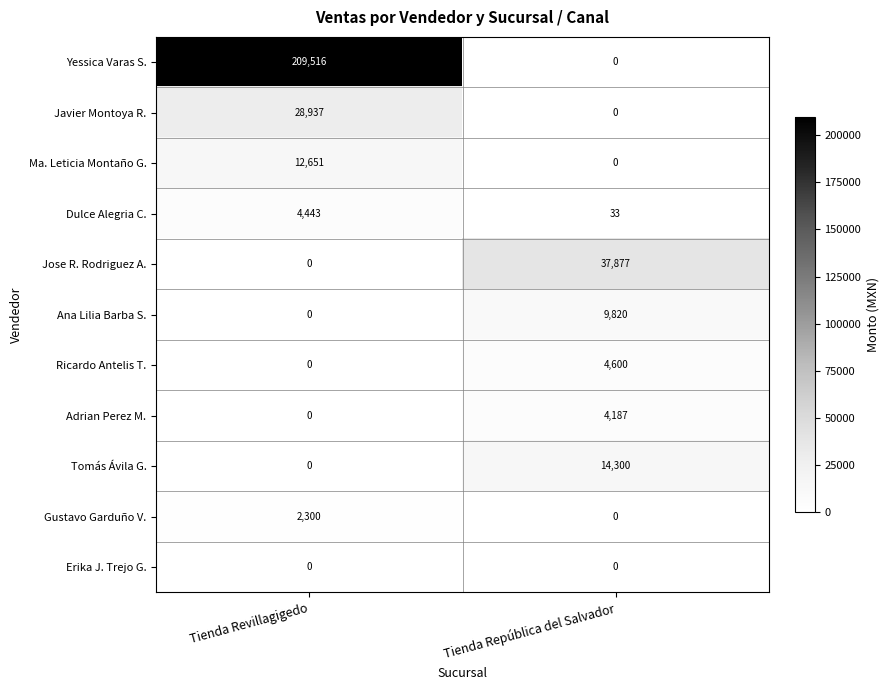

Between Tienda Revillagigedo and Tienda República del Salvador, which series saw the biggest shift?

Yessica Varas S.